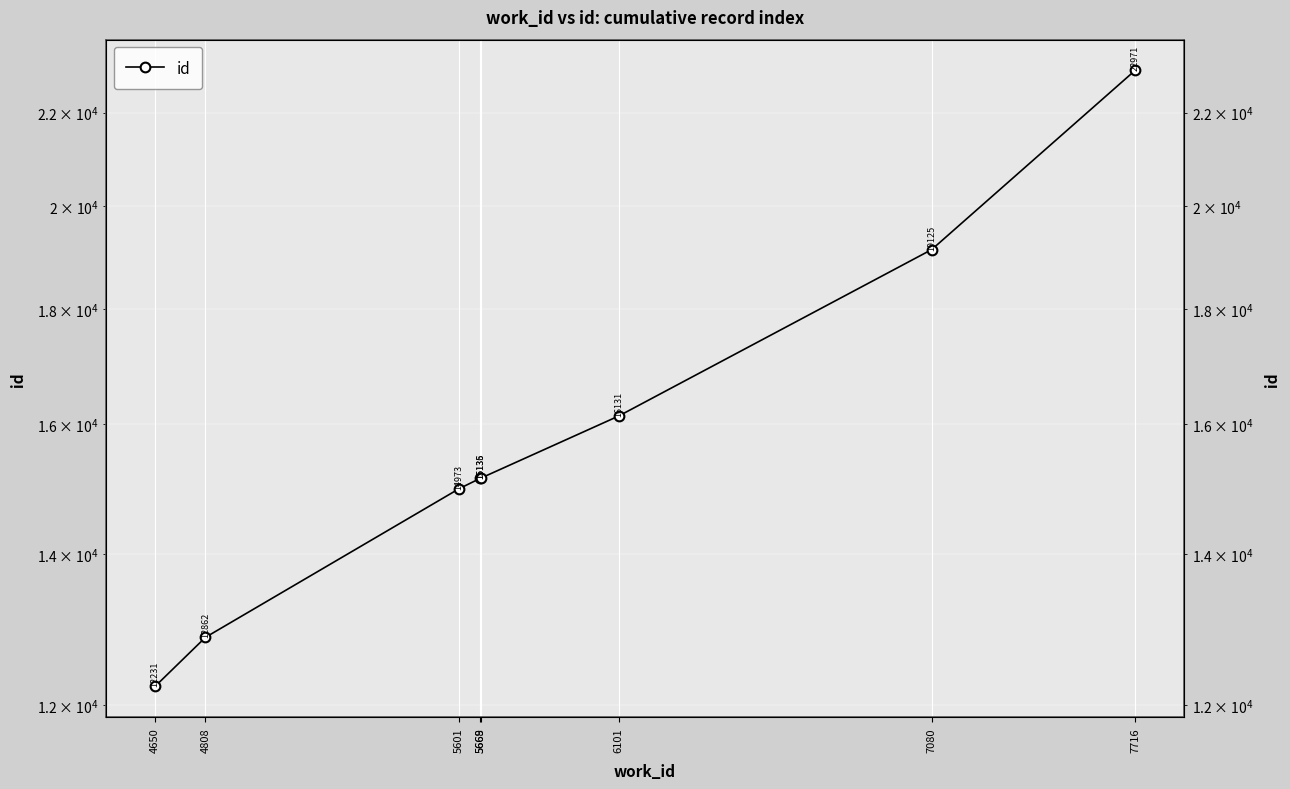

Count the number of data series in this chart.

1